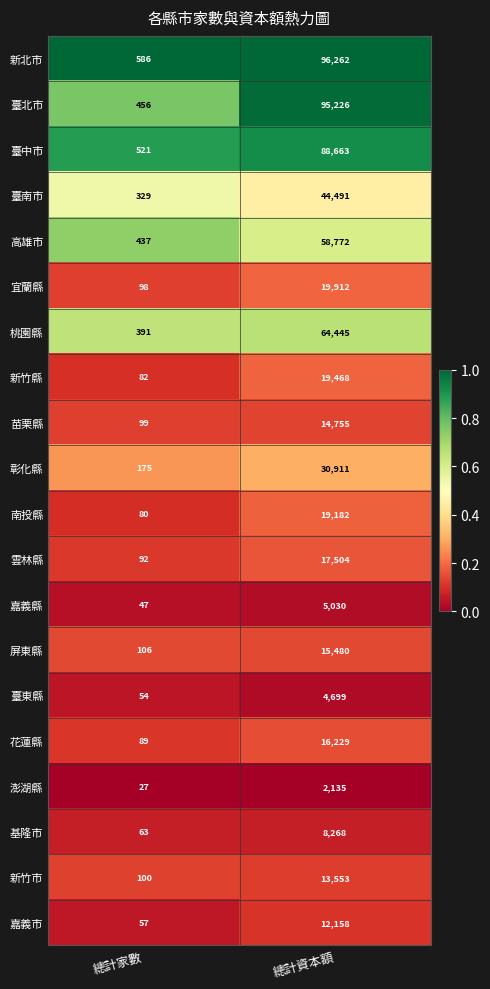

Is it true that 臺南市 equals 44491 at 總計資本額?

True